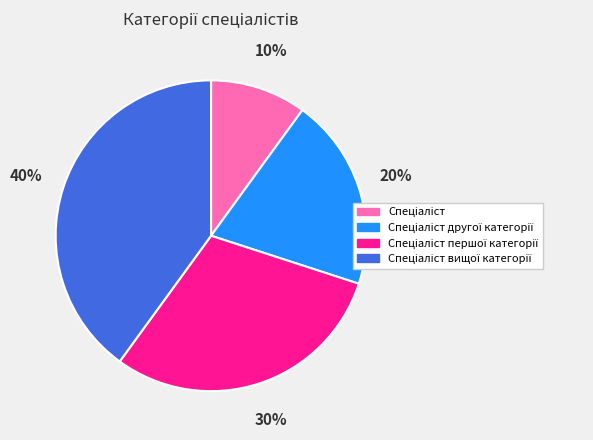

Does any single category account for the majority?

No